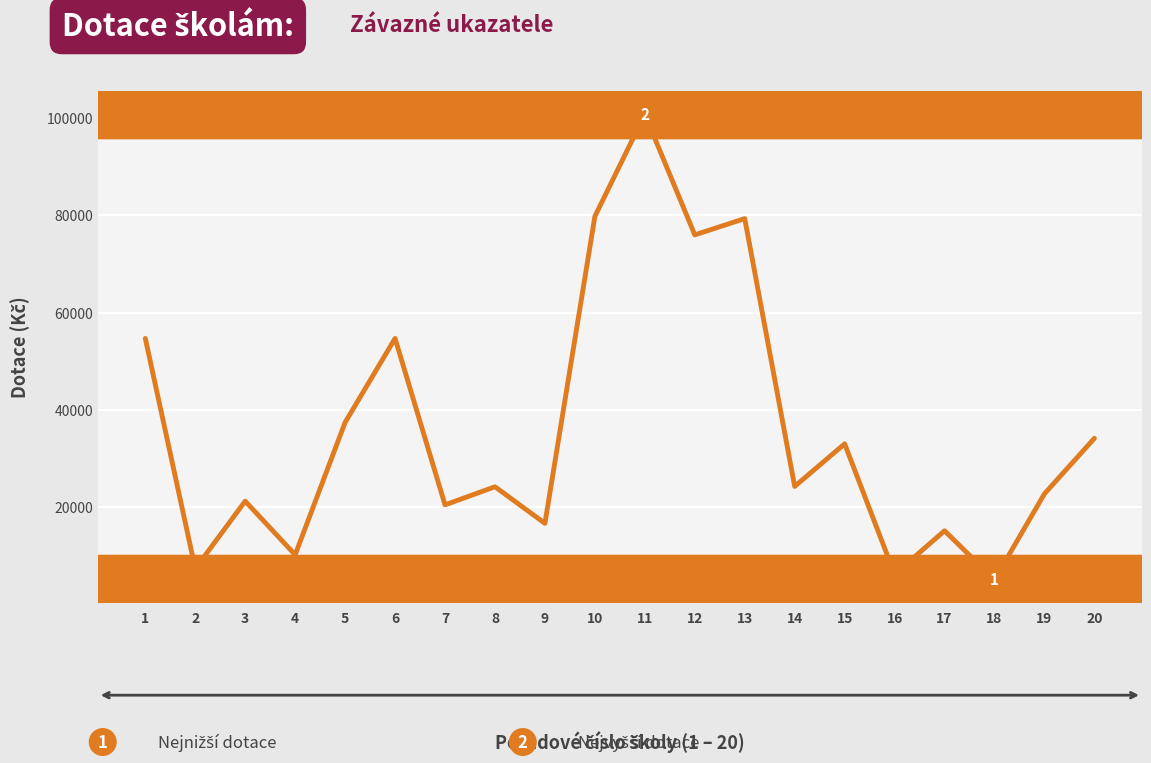

True or false: the data shows 43618 at 12.

False